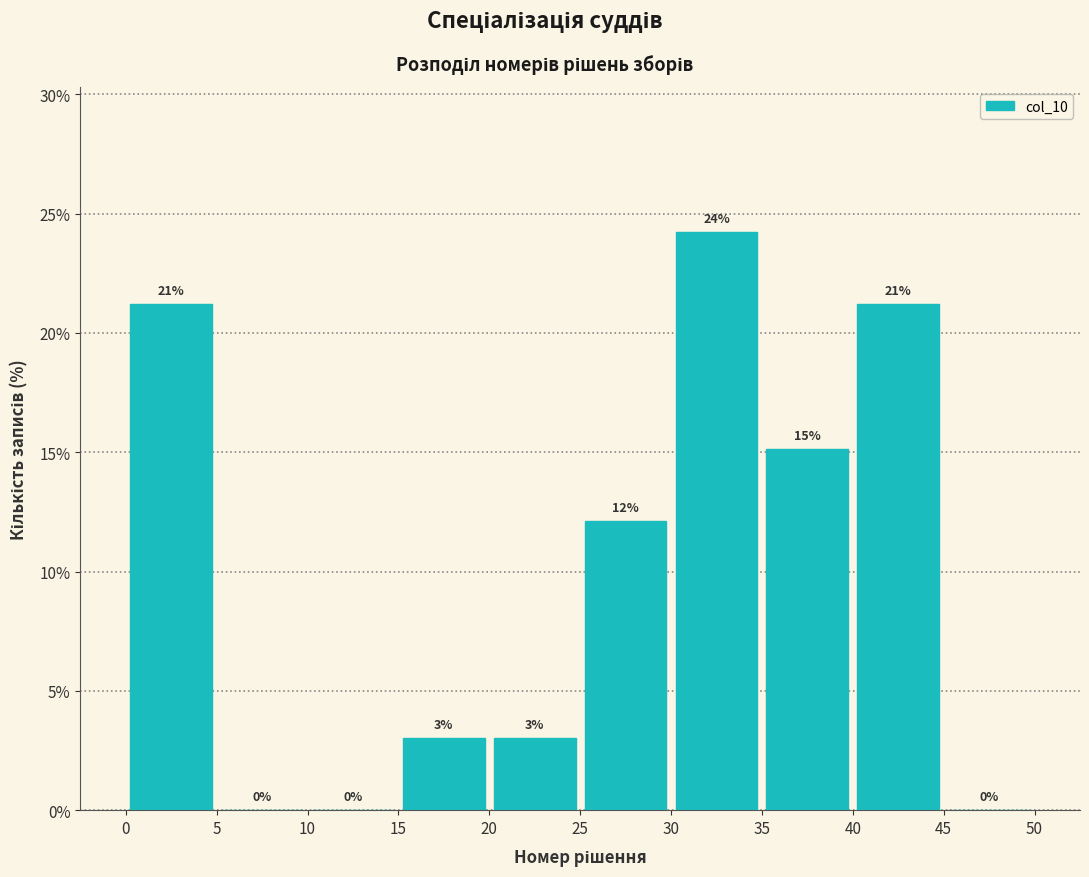

Over which range of the x-axis is the bar tallest?

30 to 35